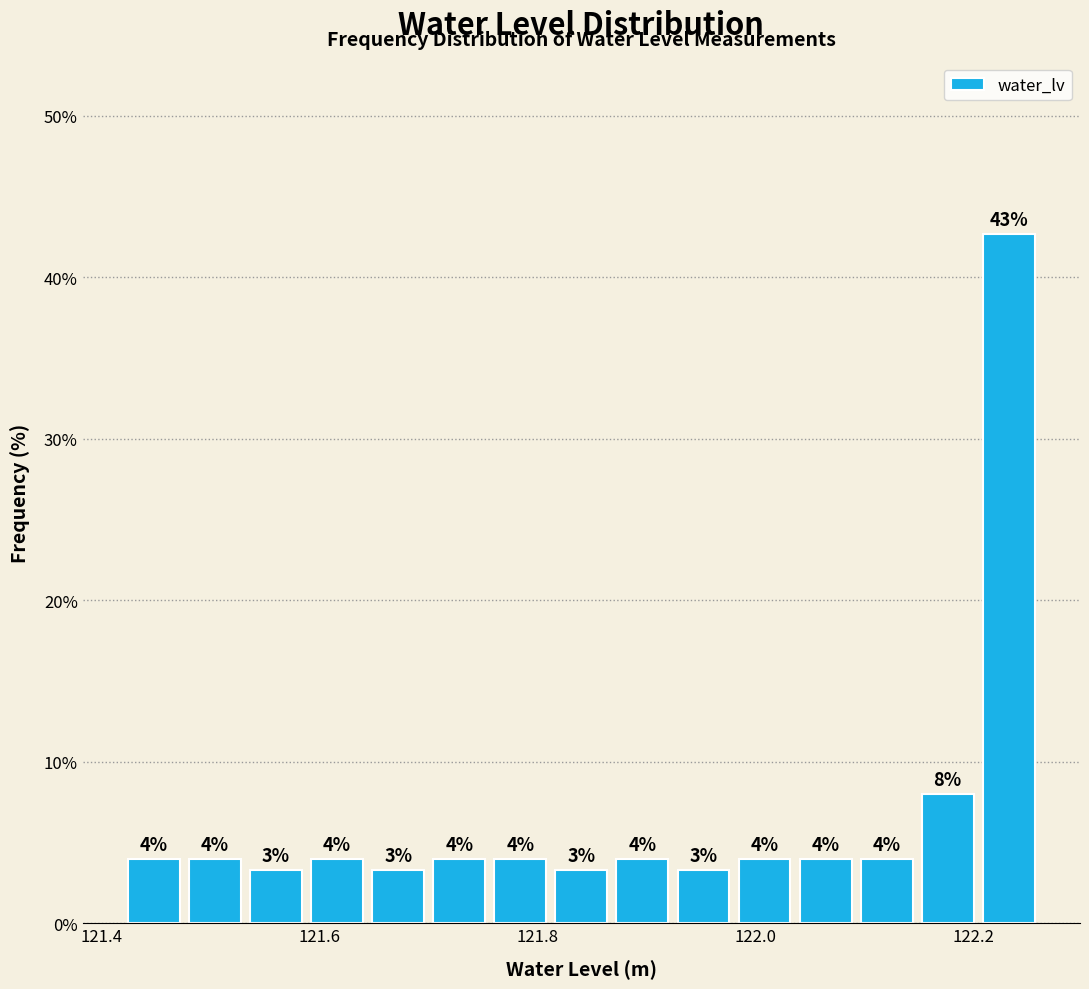

Read against the x-axis, roughly where is the centre of the tallest bar?

122.24